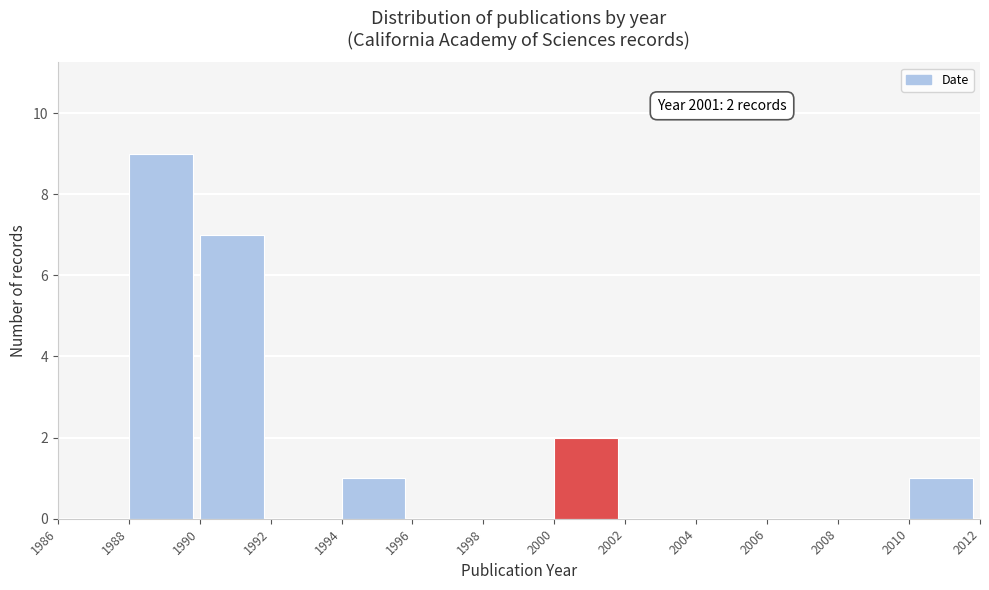

Over which range of the x-axis is the bar tallest?

1988 to 1990